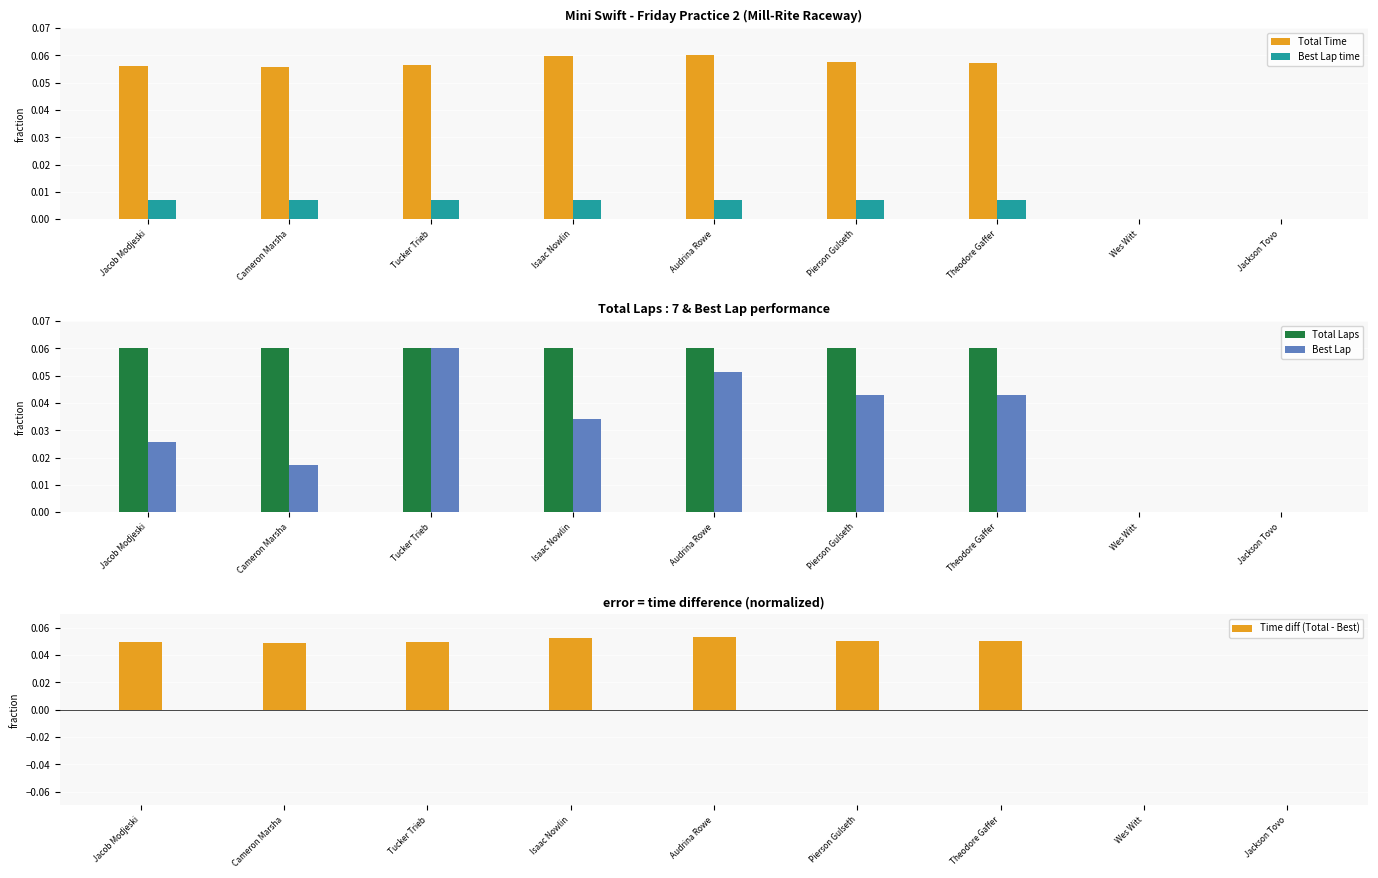

How many groups of bars are there?

9